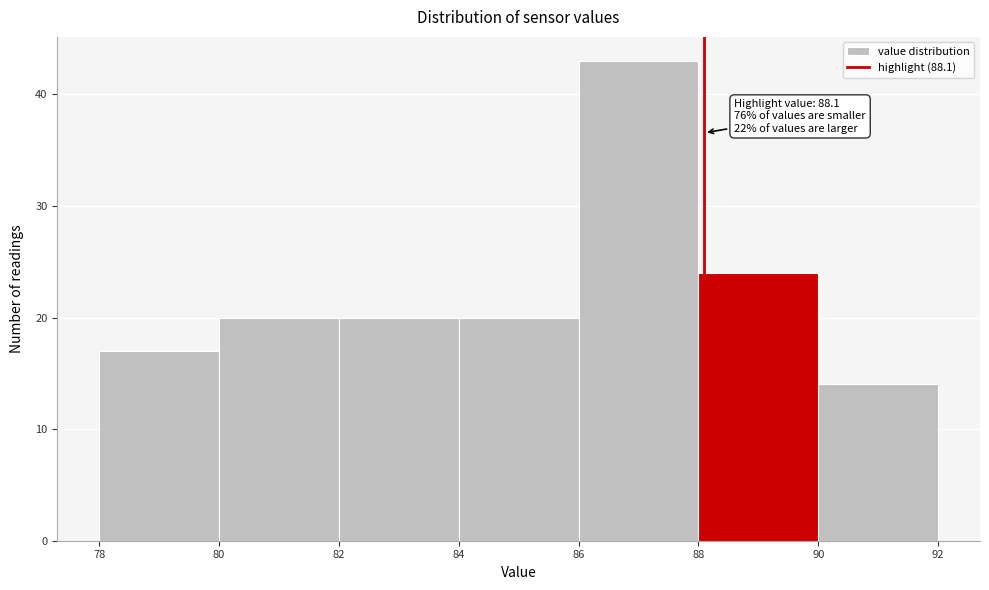

Which range on the x-axis has the tallest bar?

86 to 88